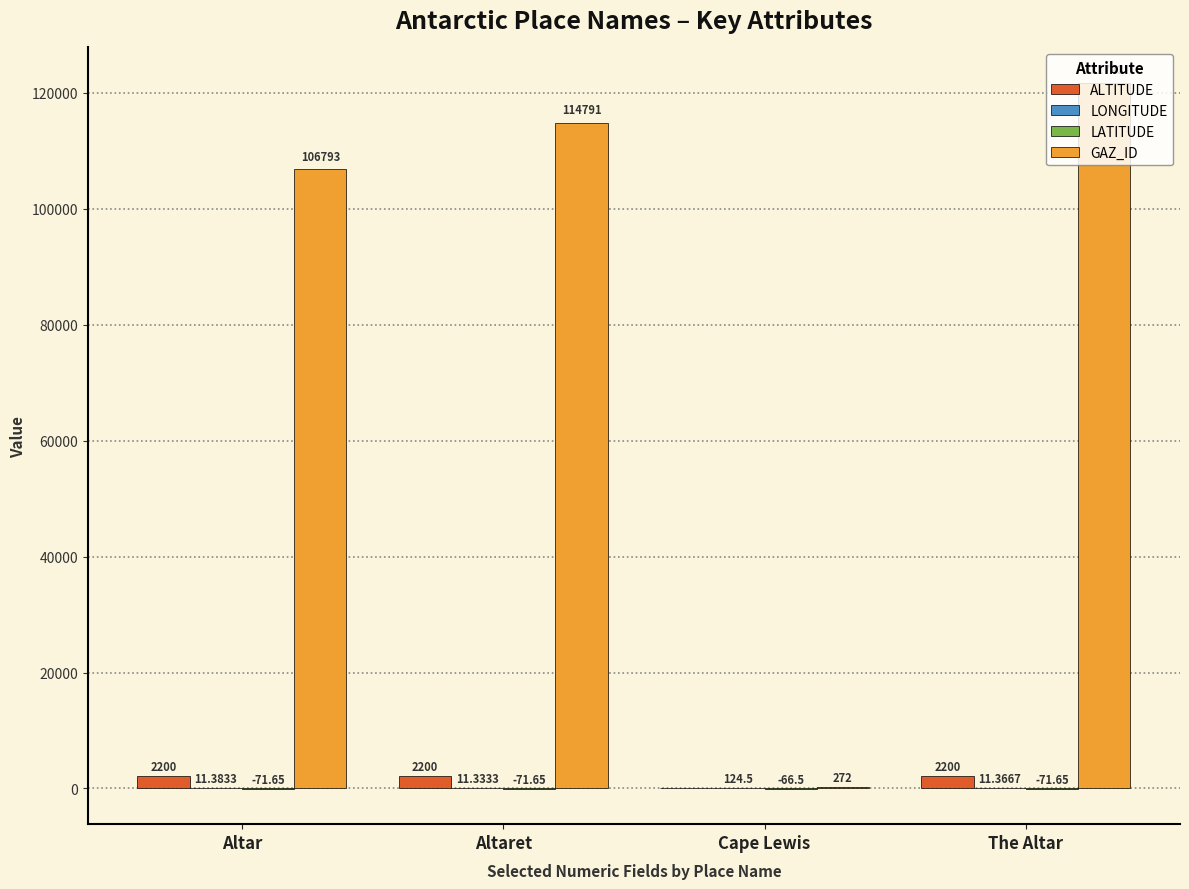

Which series has the widest spread of values?

GAZ_ID